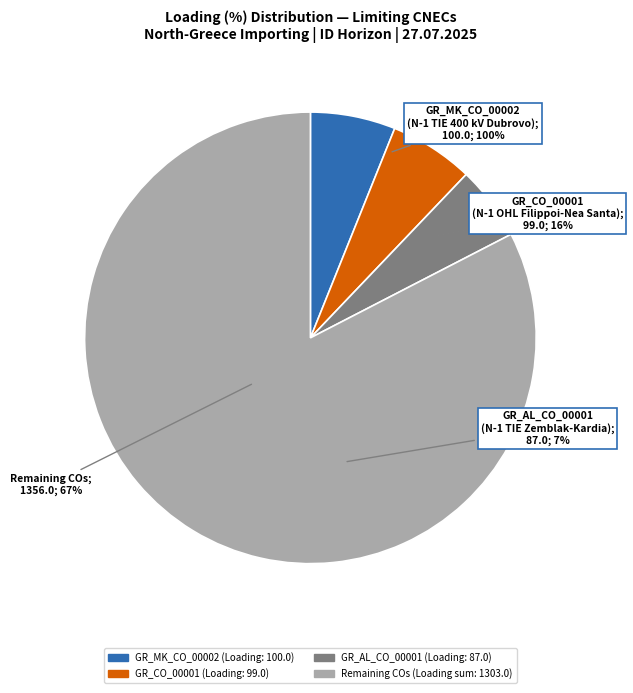

Is it true that GR_AL_CO_00001 is 1% of the pie?

False